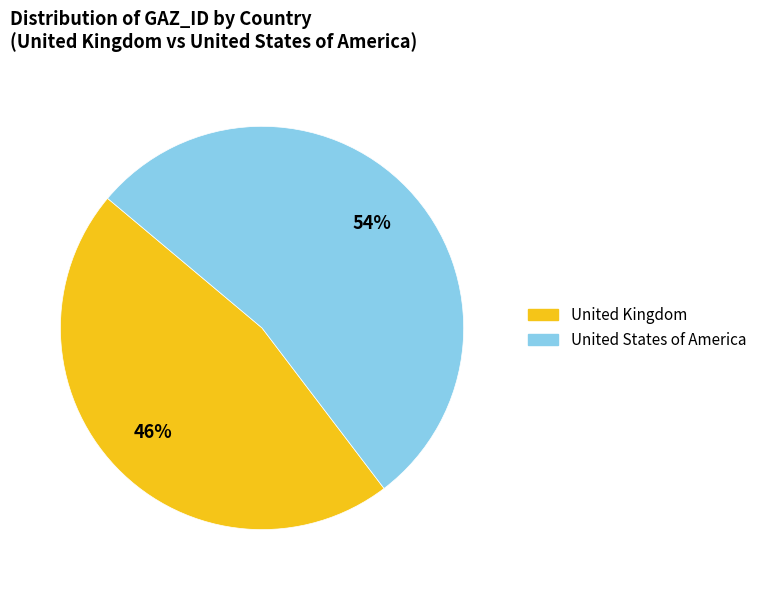

What is the majority slice?

United States of America